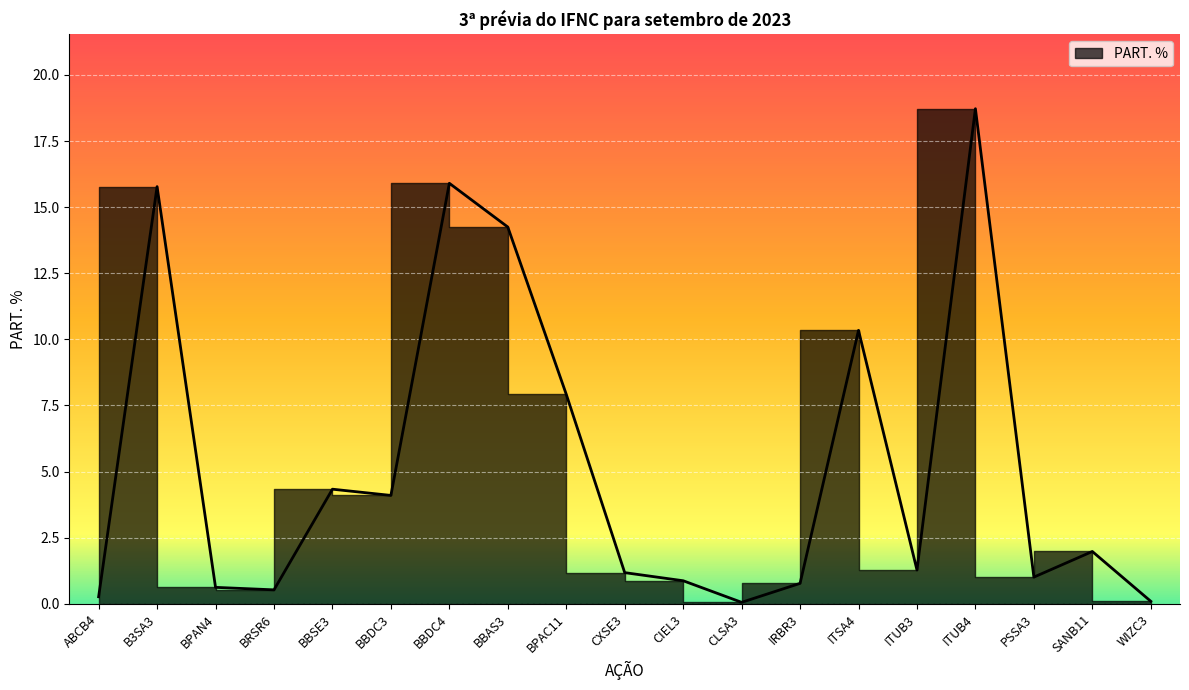

Where does the data first go above 1?

B3SA3